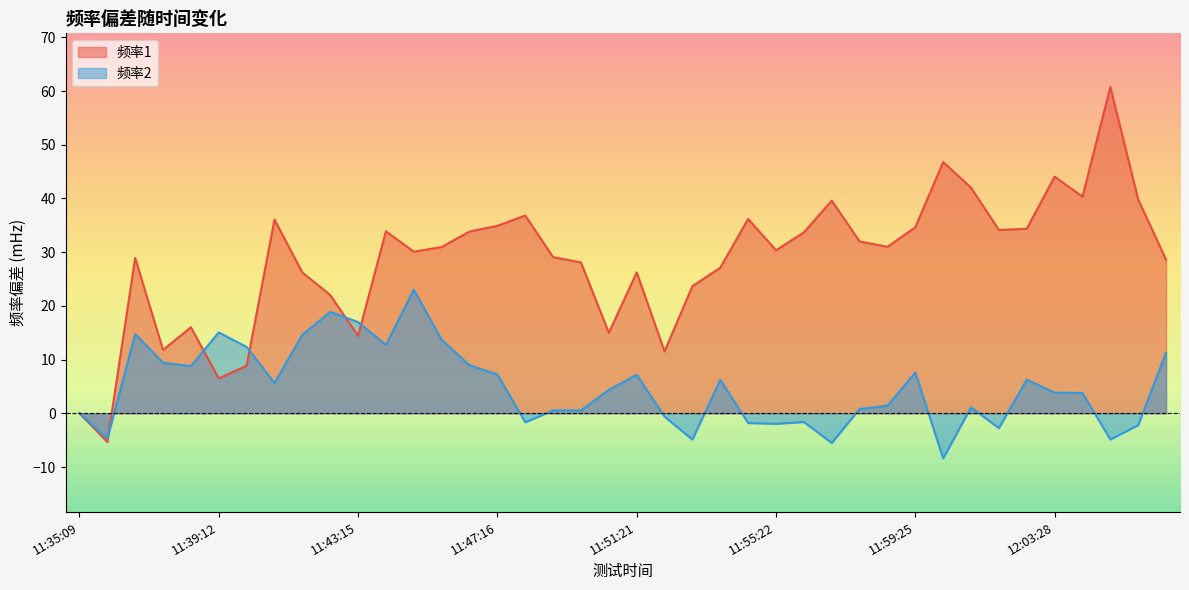

What is the difference between the maximum and minimum values in the 频率2 series?

31.4